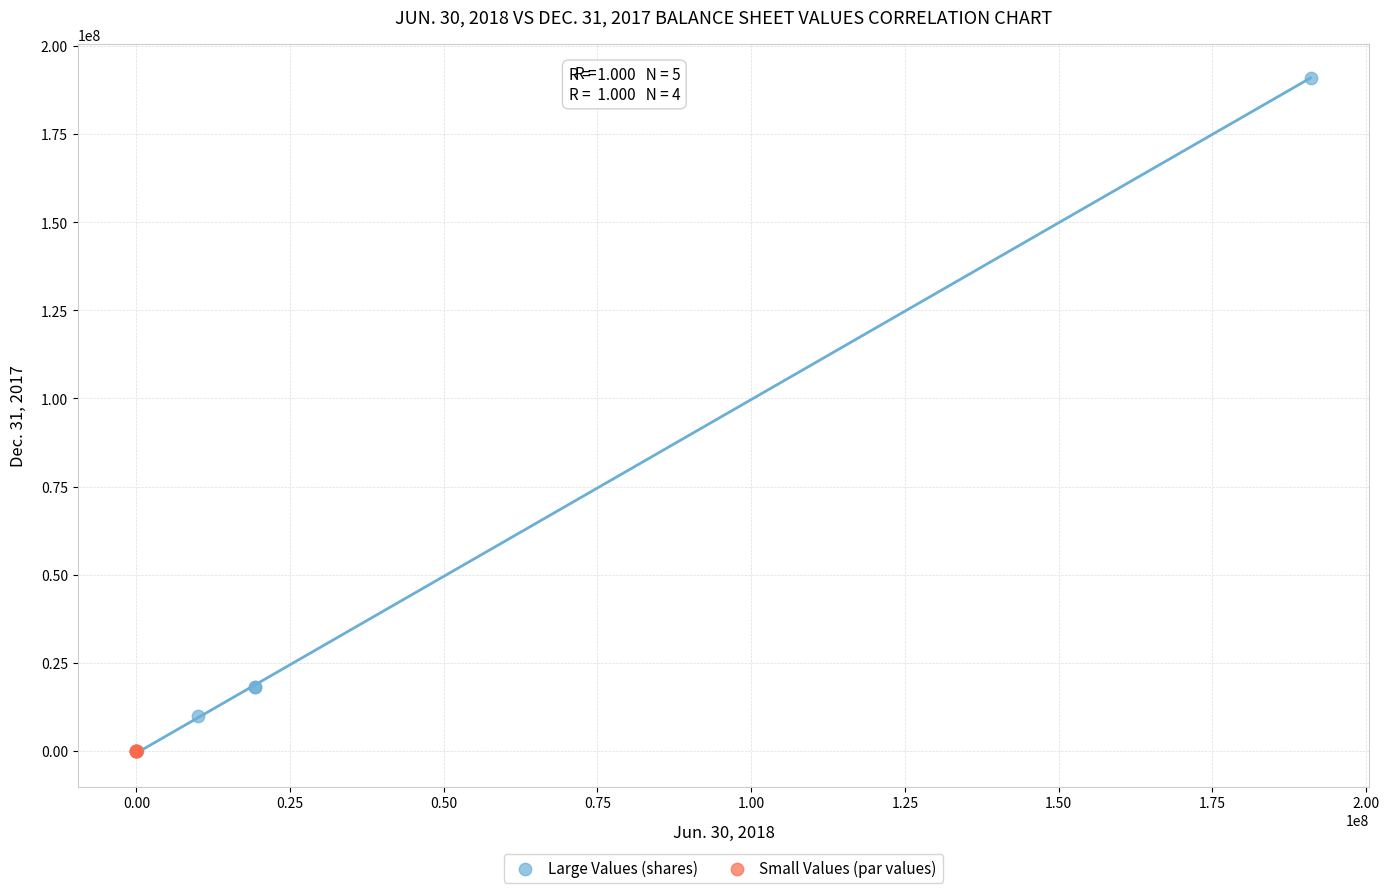

What are all the series names shown in the legend?

Large Values (shares), Small Values (par values)